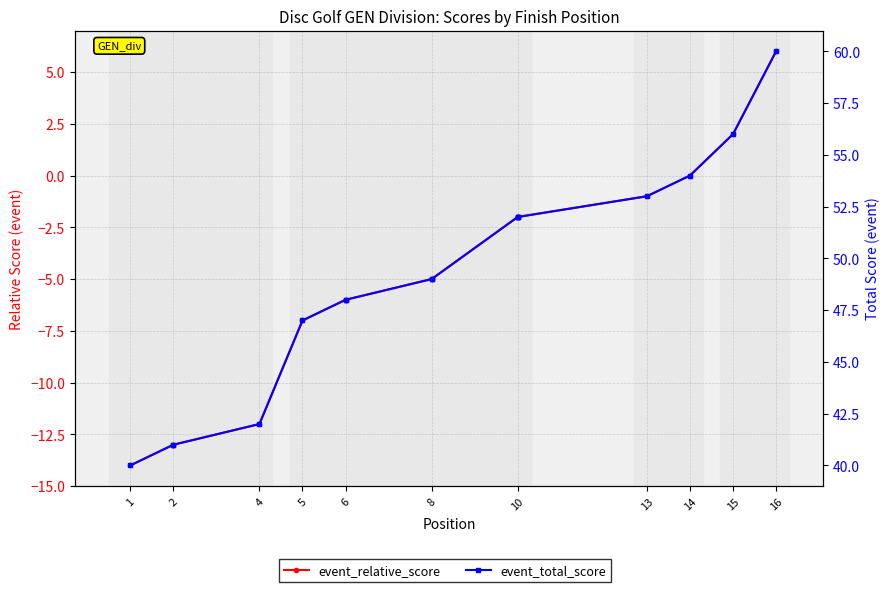

True or false: event_relative_score and event_total_score cross at least once.

False